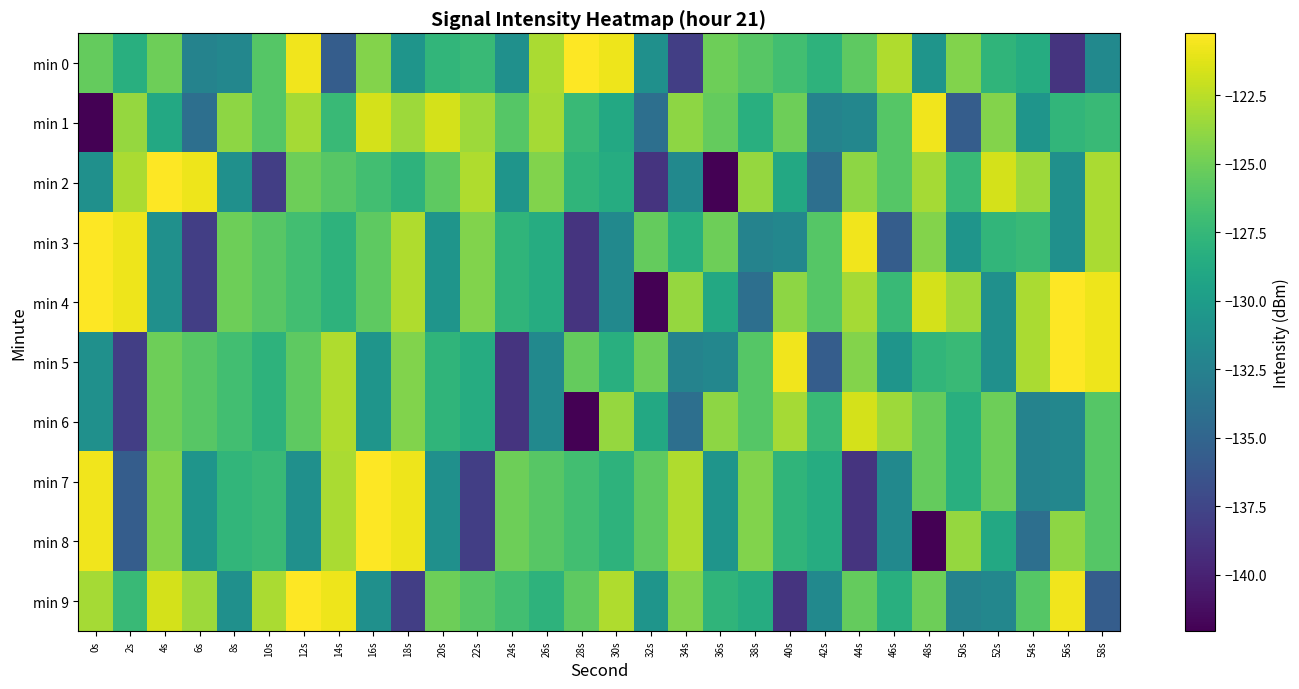

At 32s, list the series in order from smallest to largest.

min 4, min 2, min 1, min 0, min 9, min 6, min 7, min 8, min 3, min 5